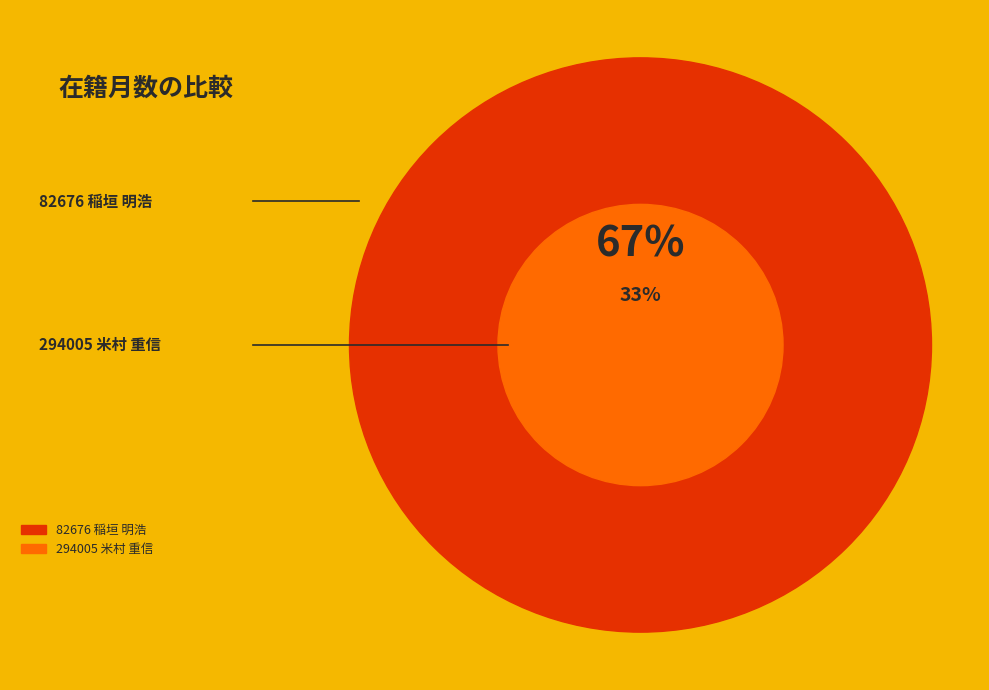

Combined, what portion of the pie is 294005 米村 重信 and 82676 稲垣 明浩?

100.0%